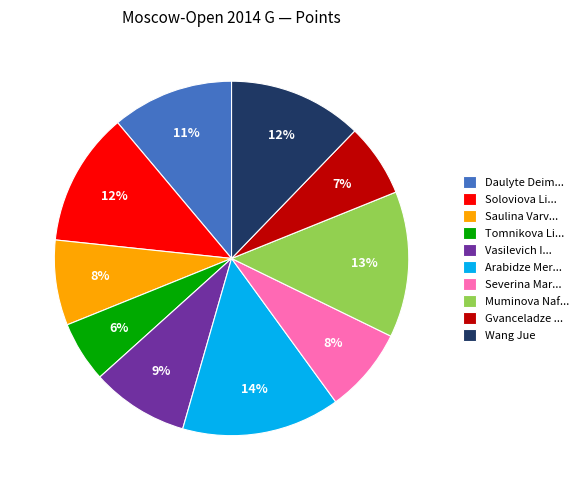

The Tomnikova Li... slice represents 6% of the pie. True or false?

True